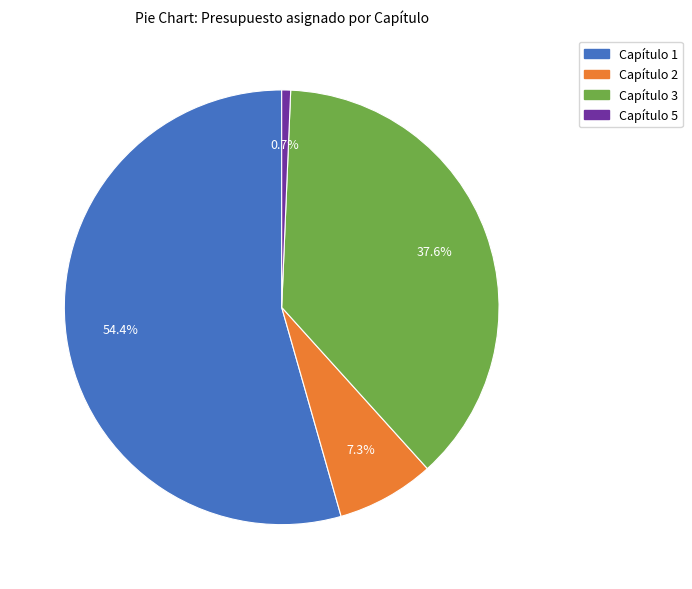

To the nearest percent, what is the difference between the Capítulo 1 and Capítulo 3 slice percentages?

17%